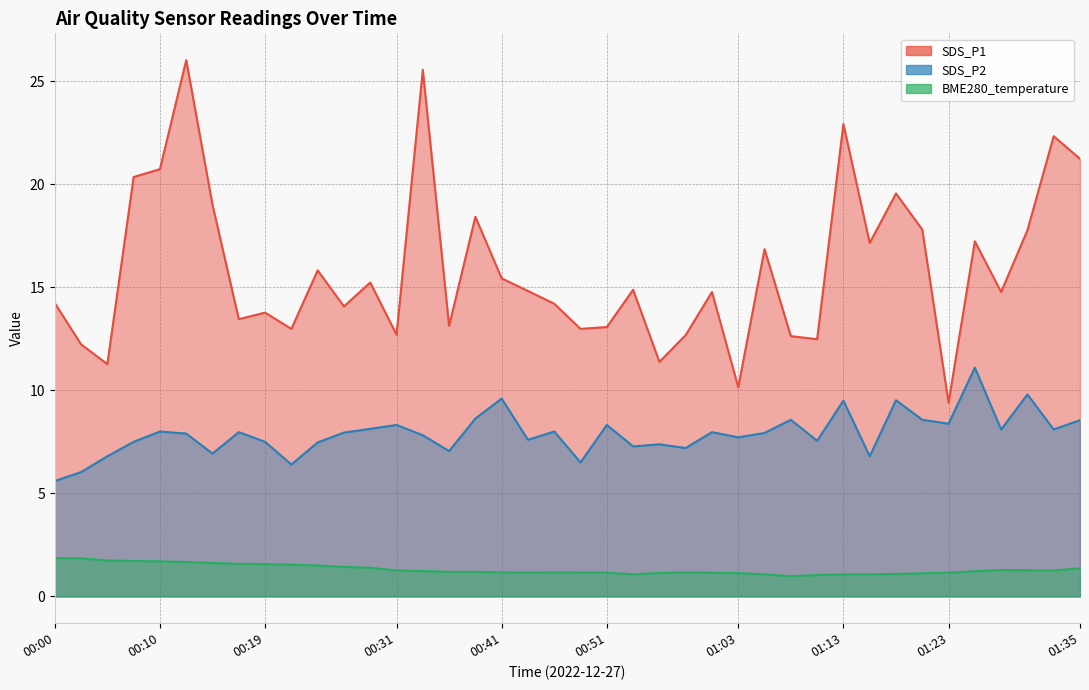

What is the difference between the BME280_temperature values at 00:05 and 00:02?

0.1